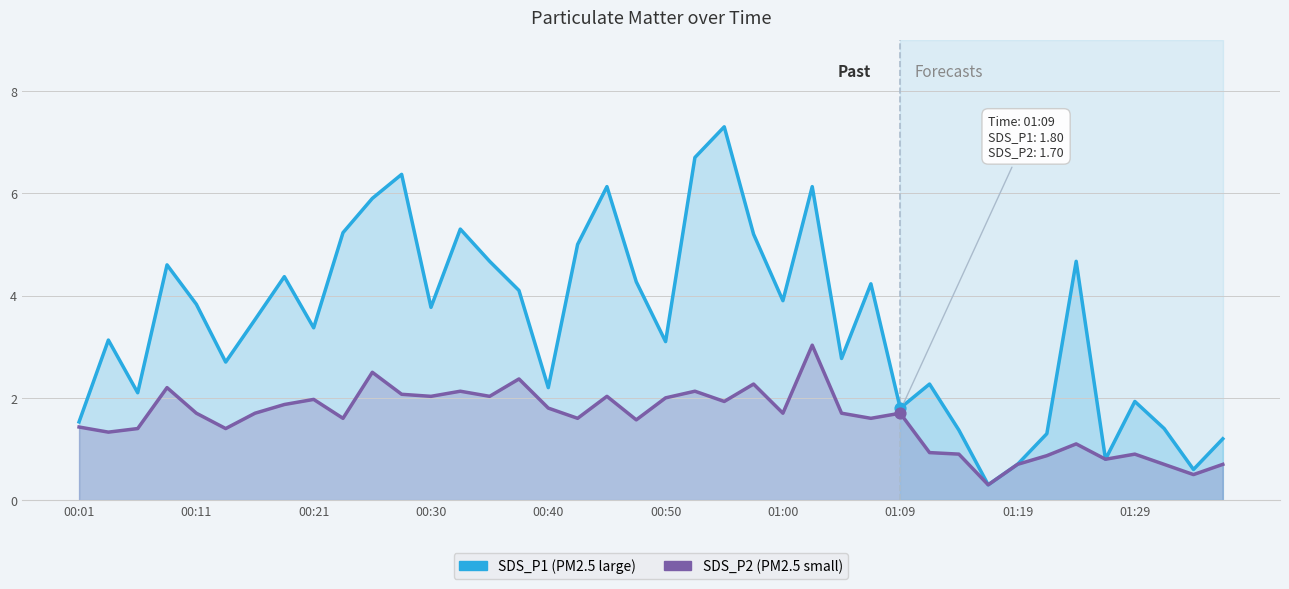

Which series has the largest total across all categories?

SDS_P1